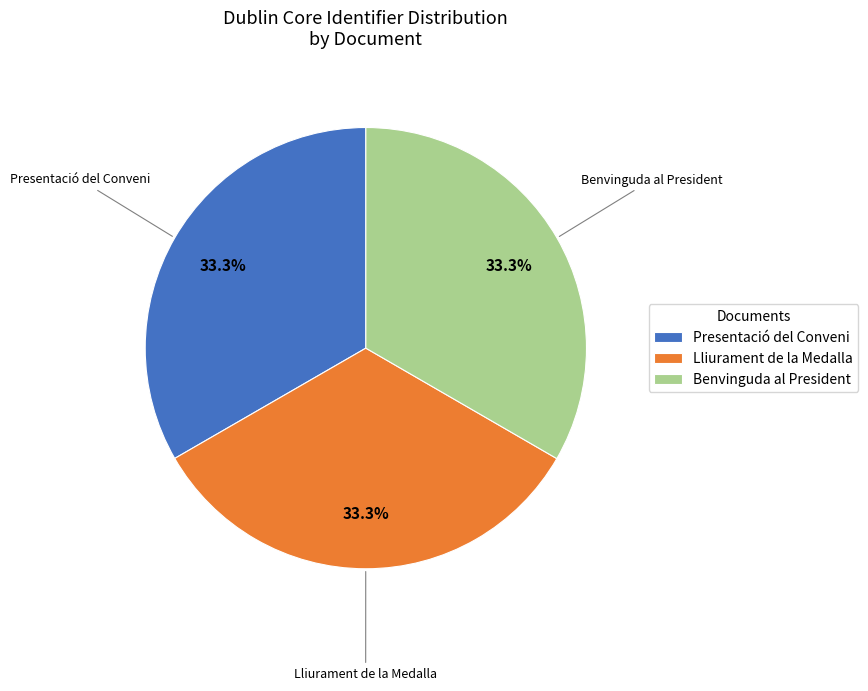

Is there any slice that represents more than half of the pie?

No